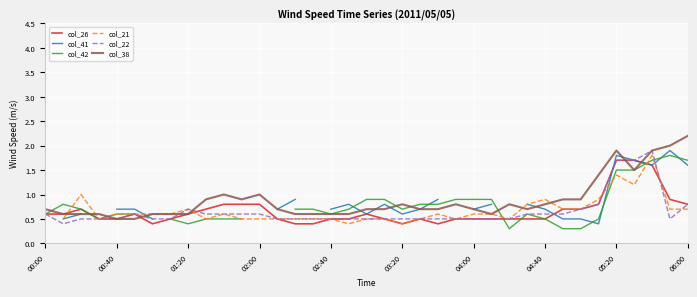

Rank the series by their maximum value, from lowest to highest.

col_26, col_41, col_42, col_21, col_22, col_38